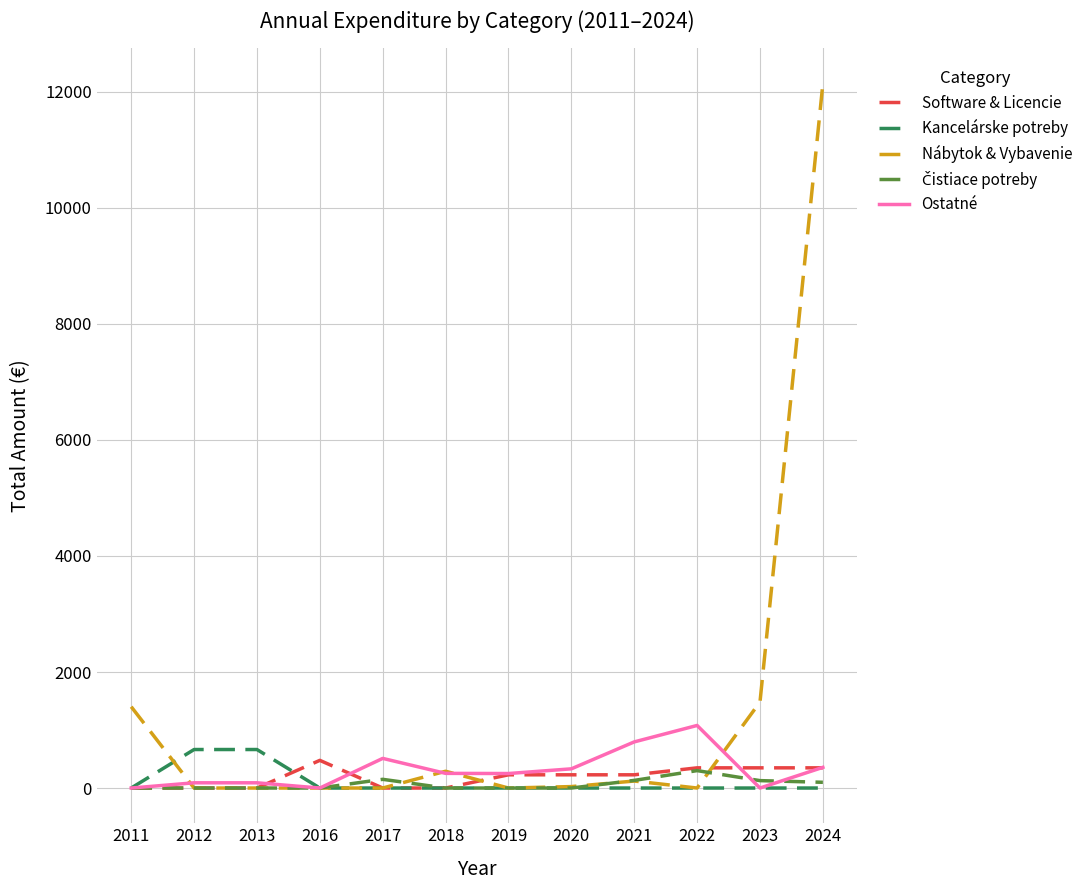

The Nábytok & Vybavenie series shows 0.0 at 2013. True or false?

True